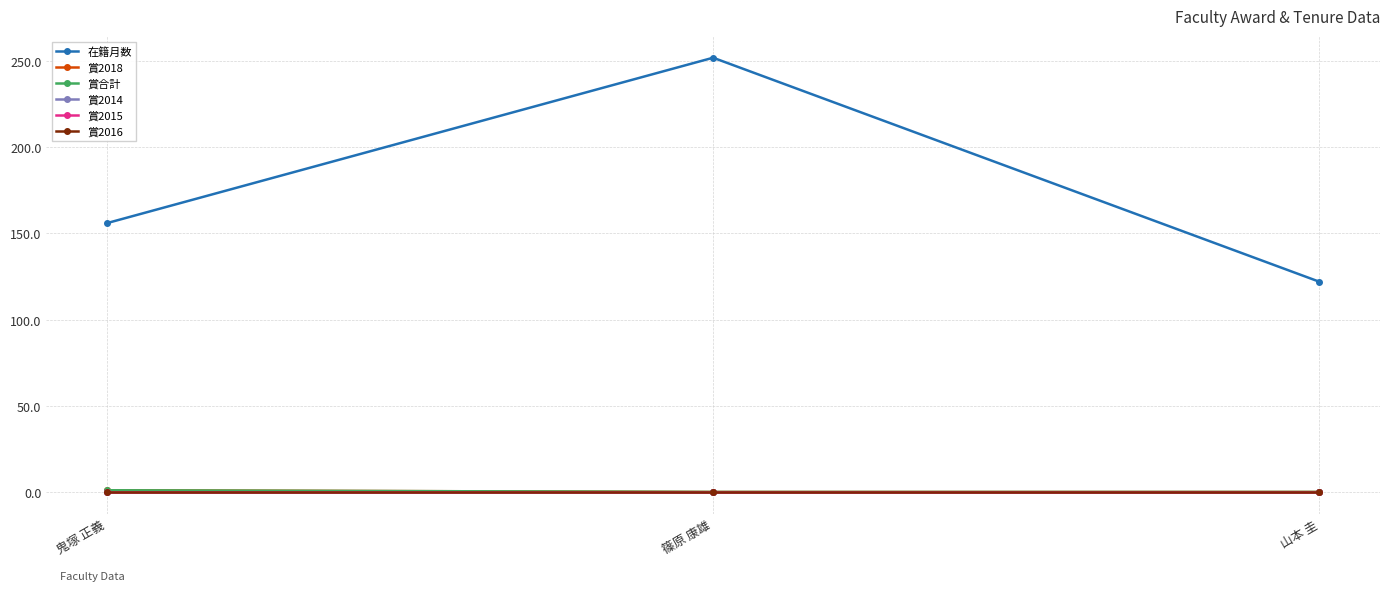

At 鬼塚 正義, list the series in order from smallest to largest.

賞2014, 賞2015, 賞2016, 賞2018, 賞合計, 在籍月数